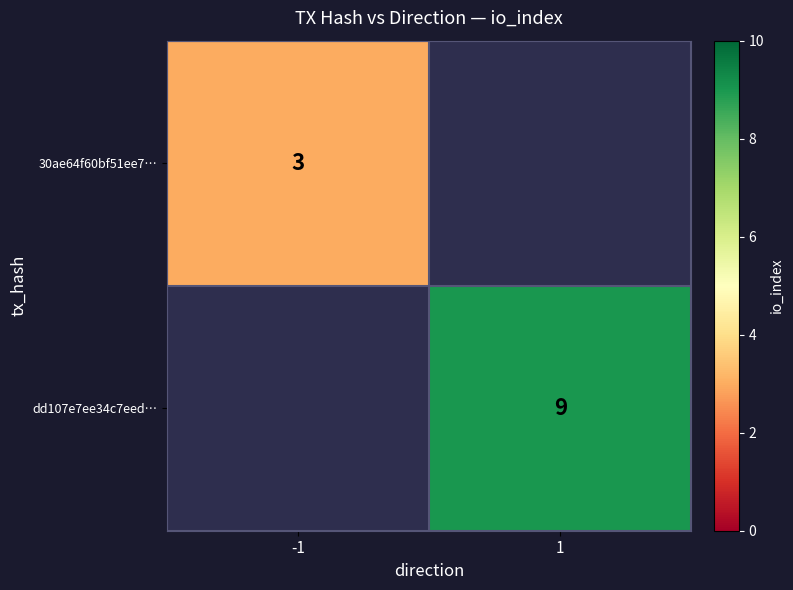

What is the greatest value displayed?

9.0